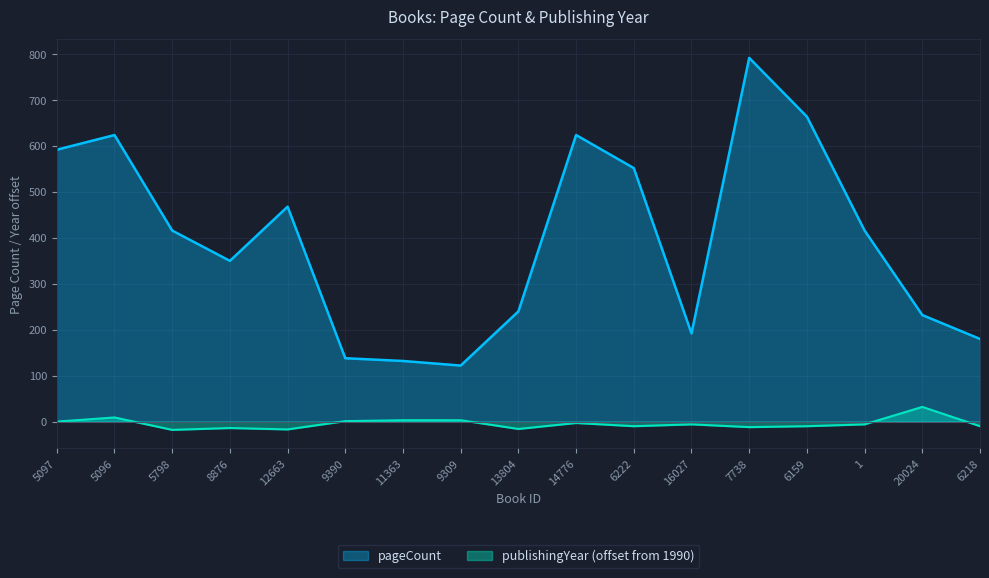

What is the label of the 10th point from the right?

9309